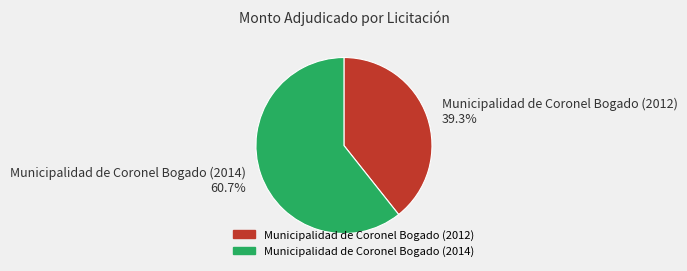

Which slice represents more than half of the pie?

Municipalidad de Coronel Bogado (2014)